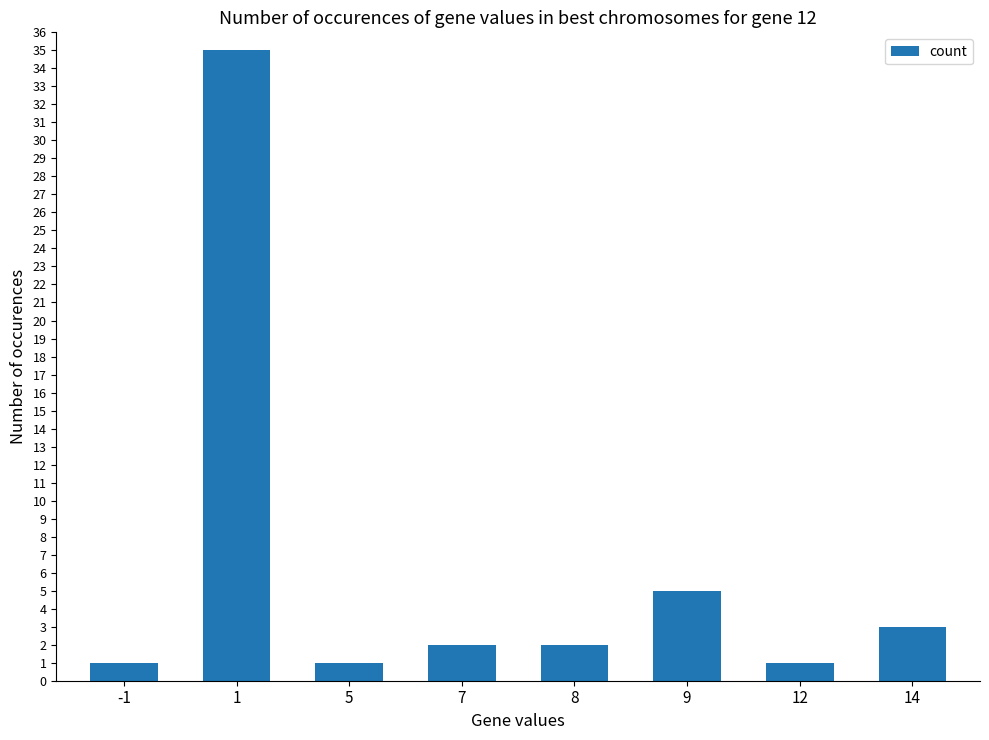

What is the greatest value displayed?

35